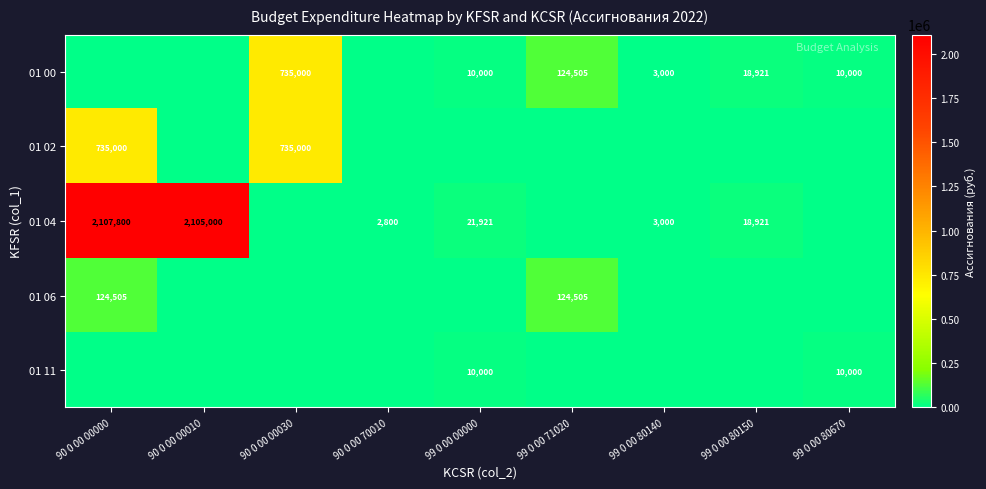

The value of 01 04 at 90 0 00 70010 is 2800. True or false?

True